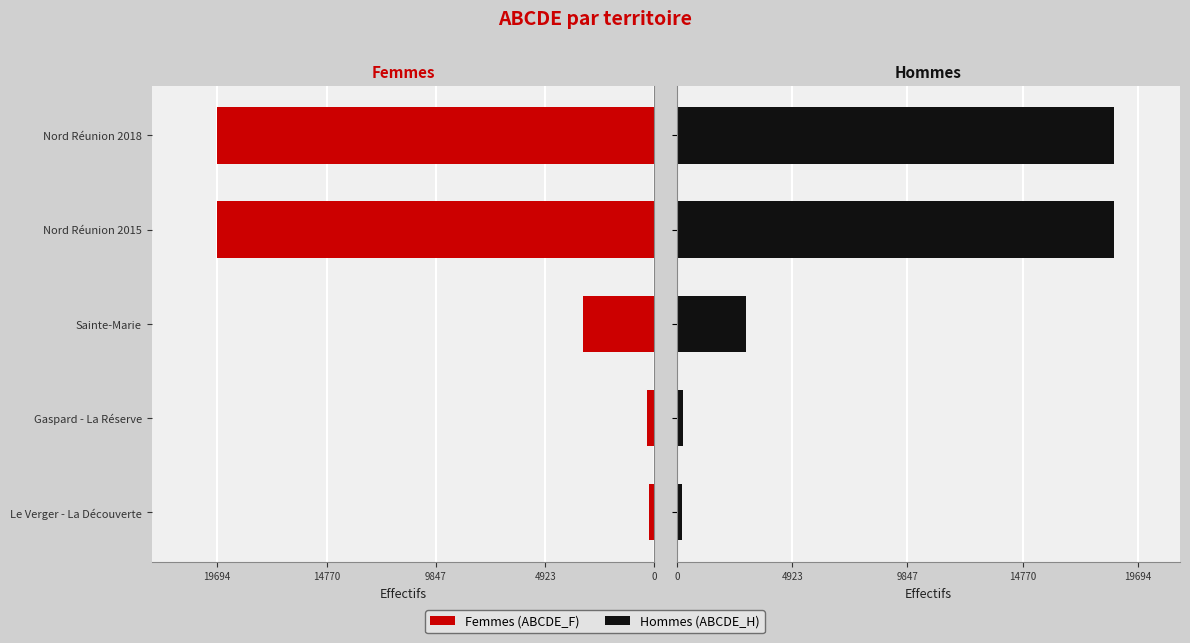

How many data points in Femmes (ABCDE_F) are above 3227?

2